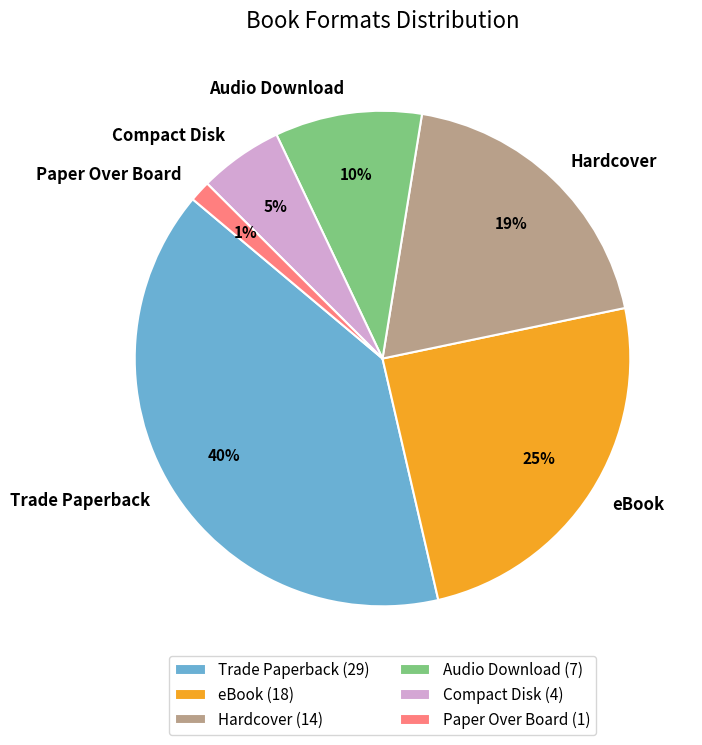

Is there any slice that represents more than half of the pie?

No